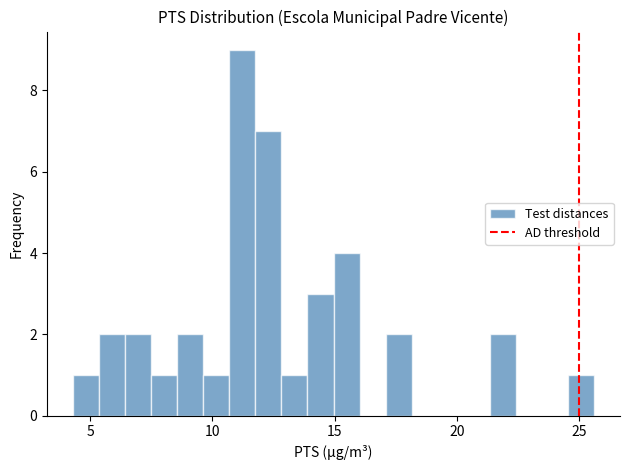

Around what value on the x-axis is the tallest bar? Give the approximate position of its centre, as read against the axis.

11.0